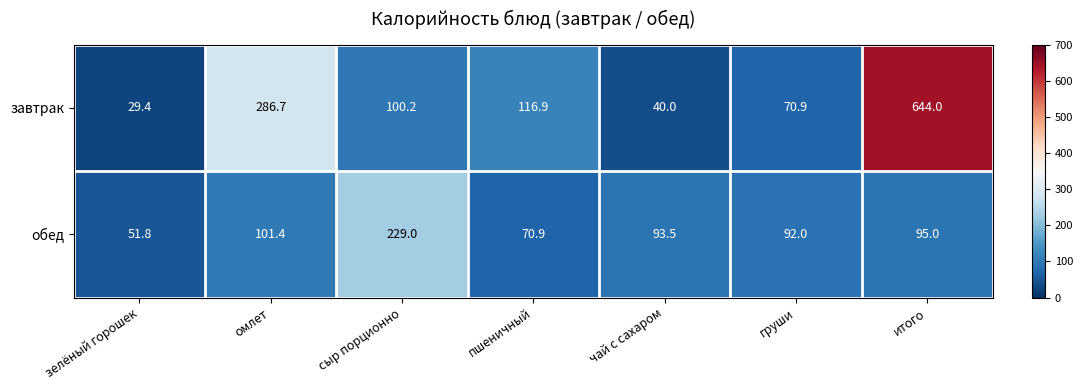

Which series has the widest spread of values?

завтрак